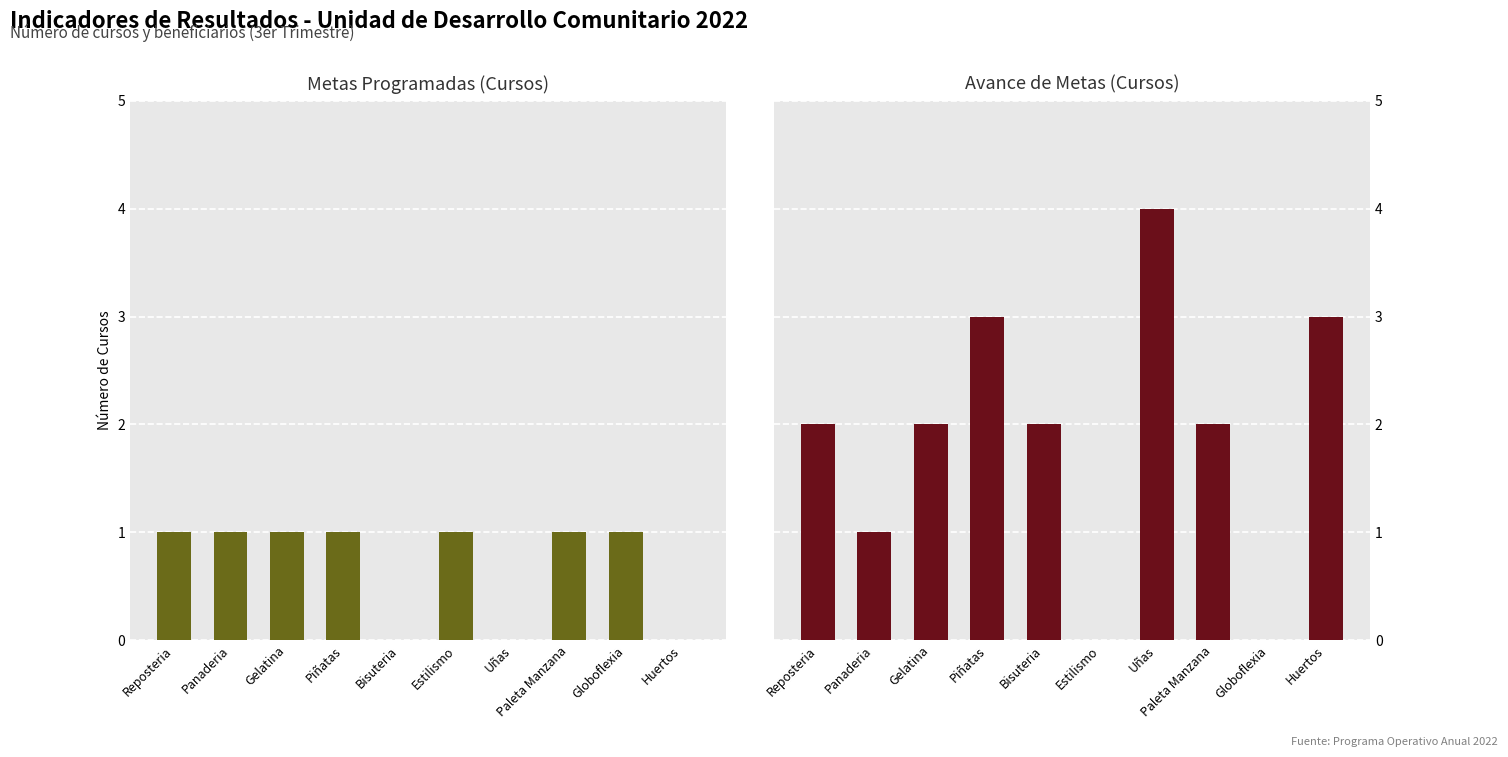

How many values in the Metas programadas series are below 1?

3